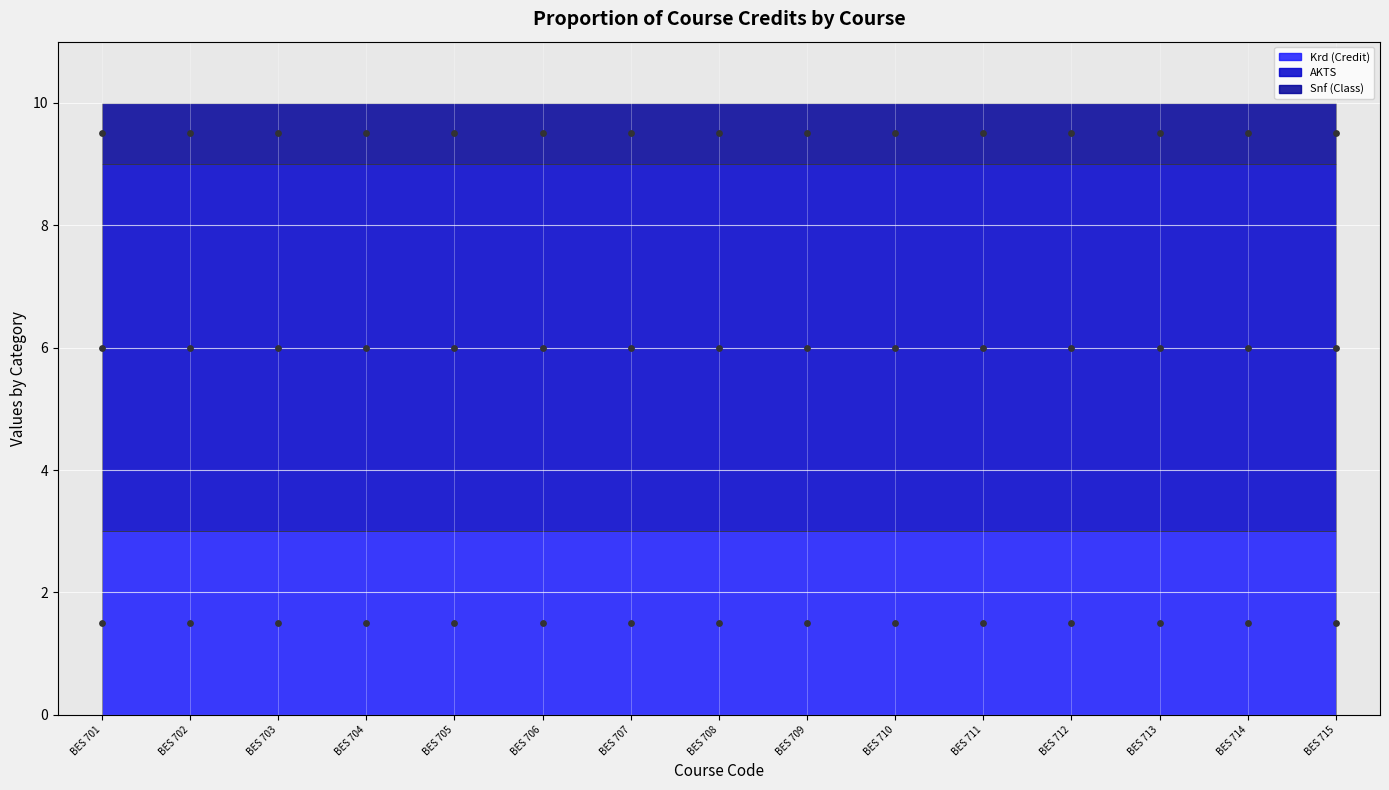

What is the total value across all series at BES 711?

10